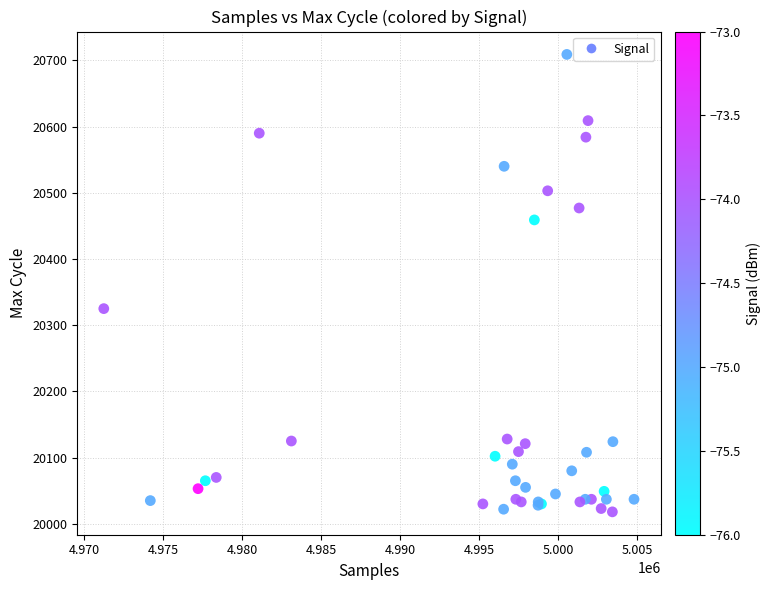

What Y value in the scatter plot is closest to 20363?

20325